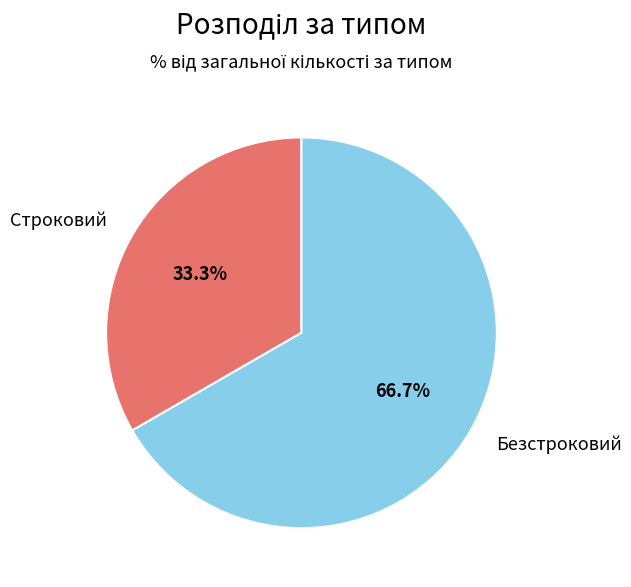

True or false: Строковий accounts for 33% of the total.

True